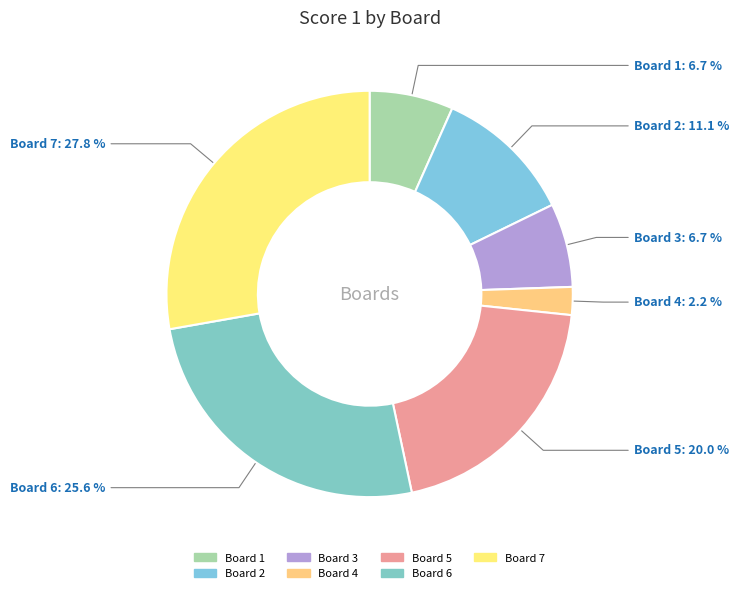

What is the smallest slice in the pie chart?

4